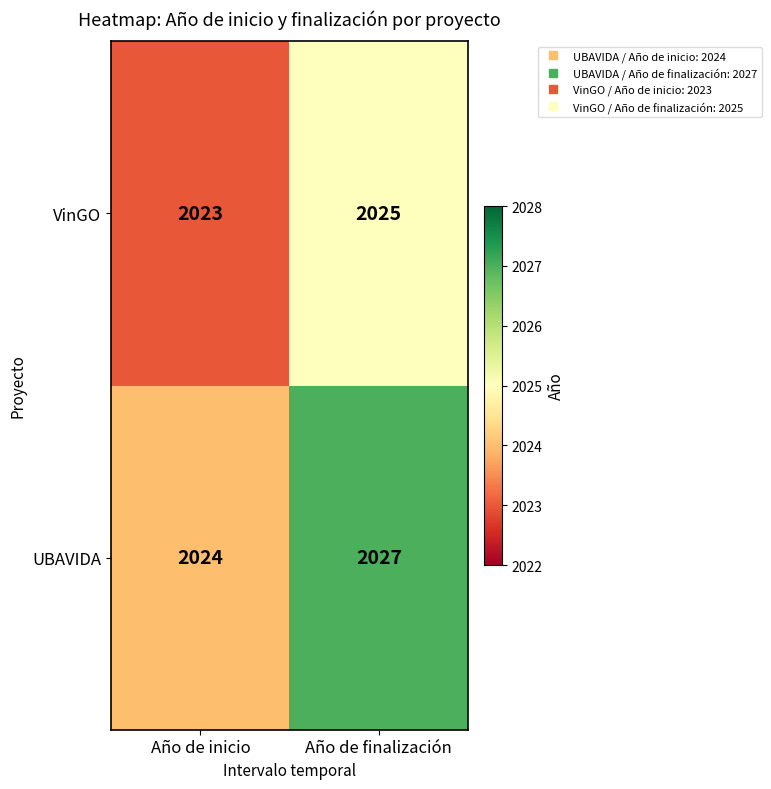

Reading left to right, what are all the values shown in this chart?

VinGO: Año de inicio=2023	Año de finalización=2025
UBAVIDA: Año de inicio=2024	Año de finalización=2027